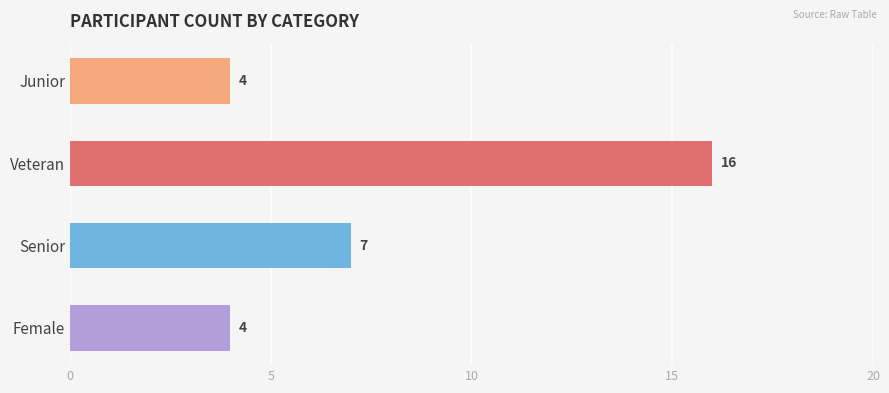

Between Senior and Female, which is larger?

Senior